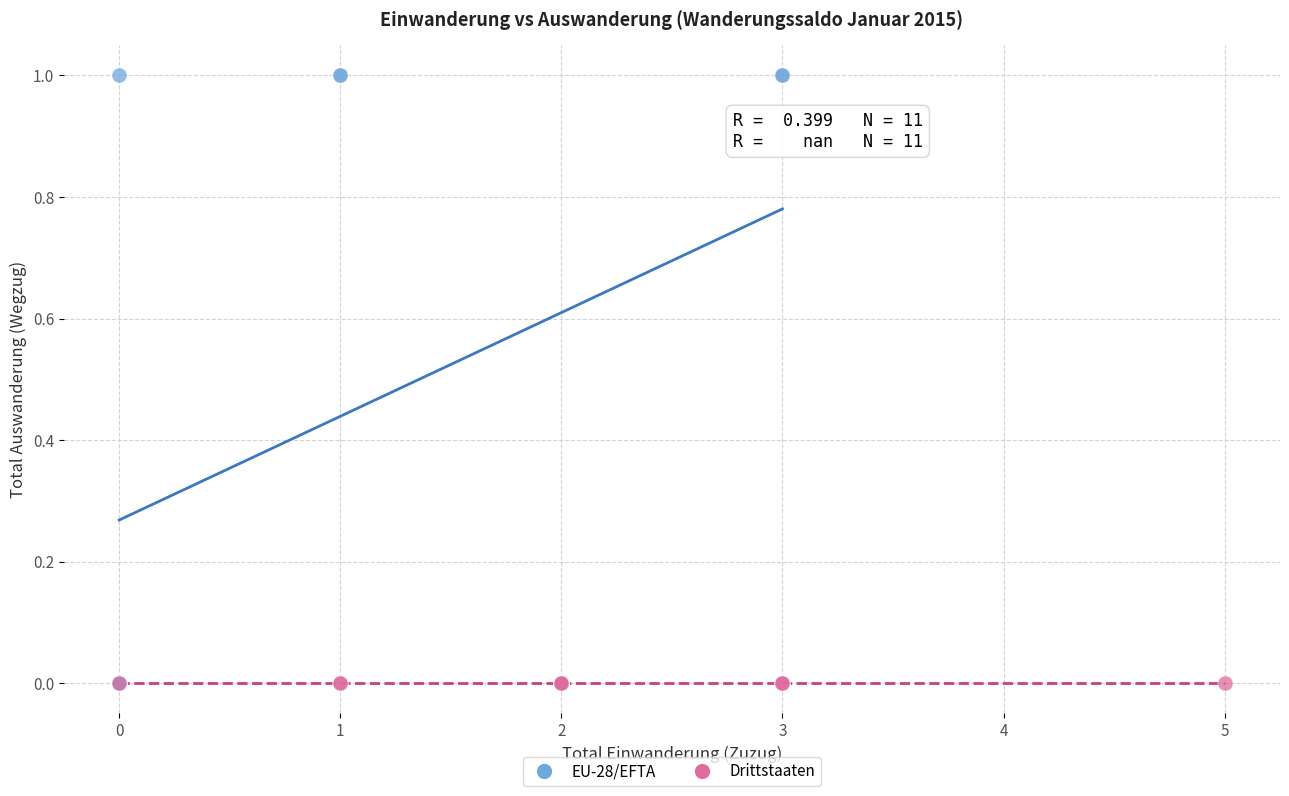

Which series contains the highest Y value?

EU-28/EFTA